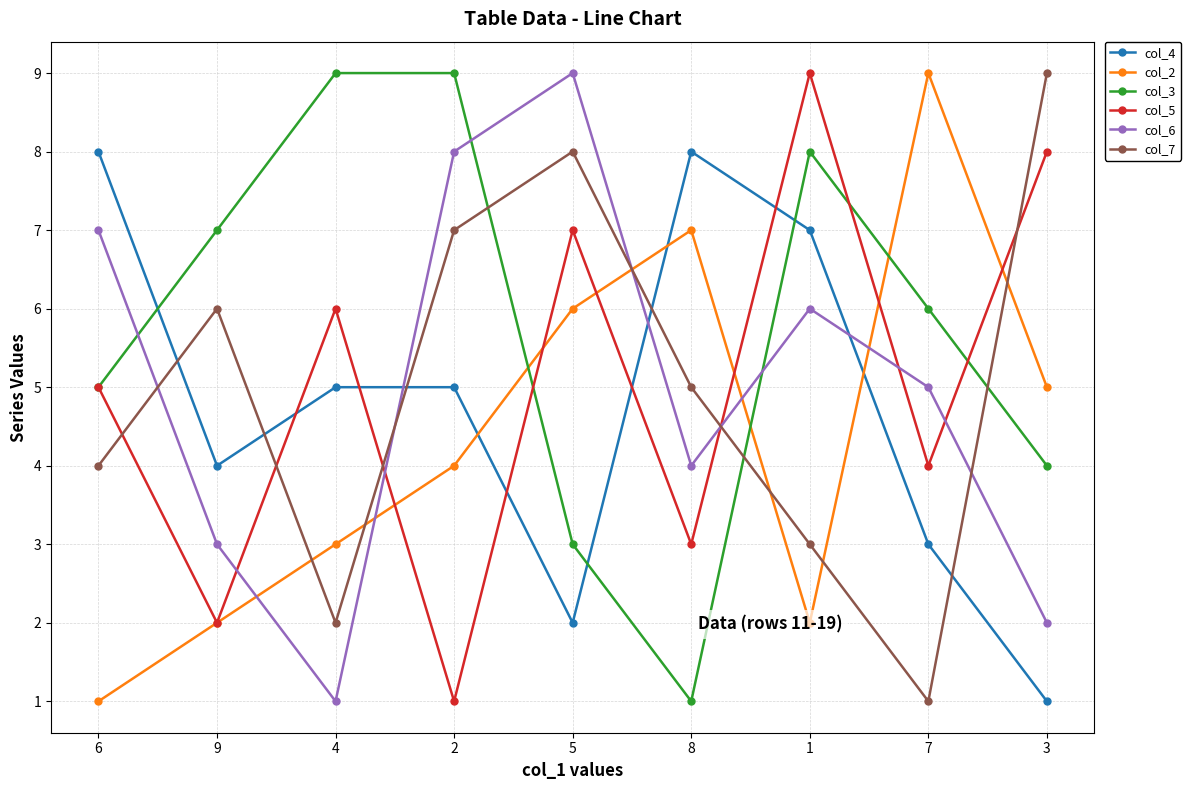

At which label is col_2 closest to 5?

3